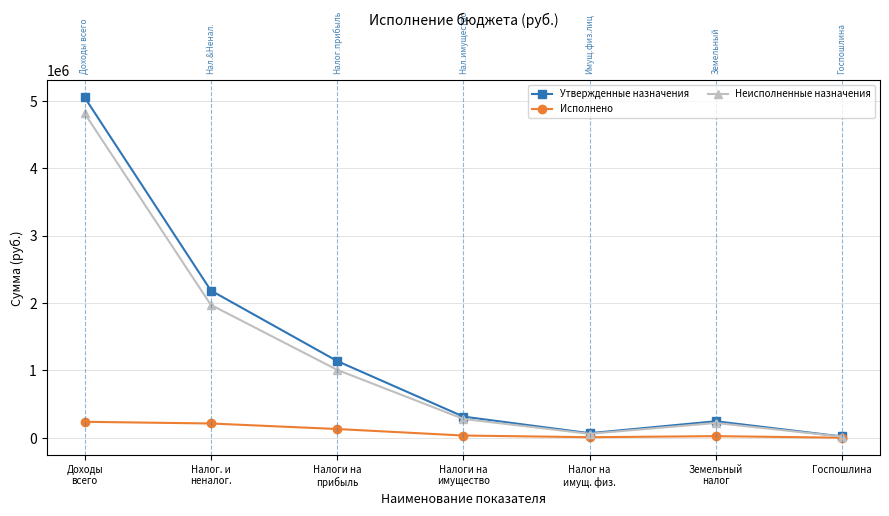

How many data points does each series have?

7